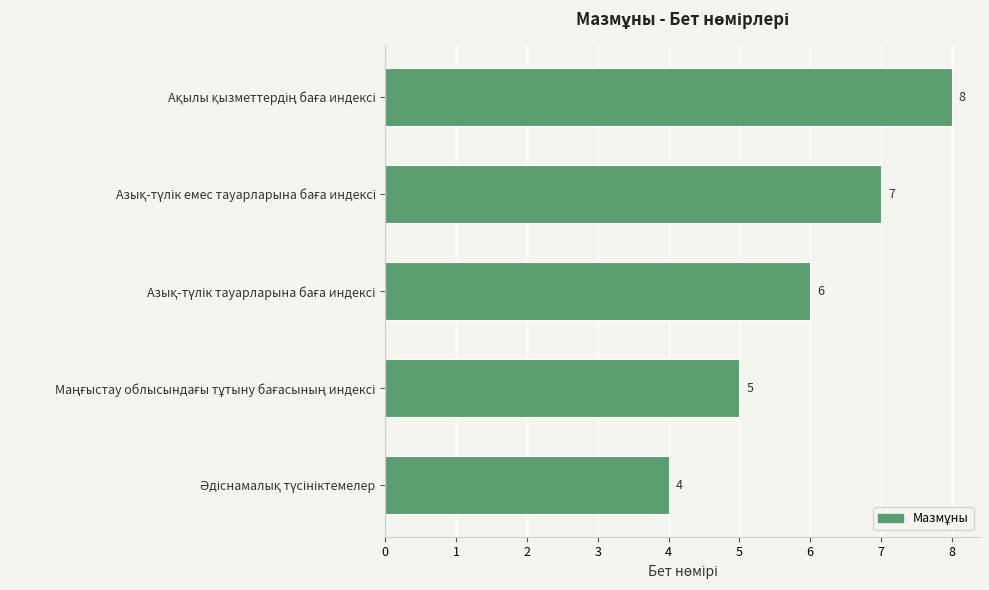

What is the sum of all values?

30